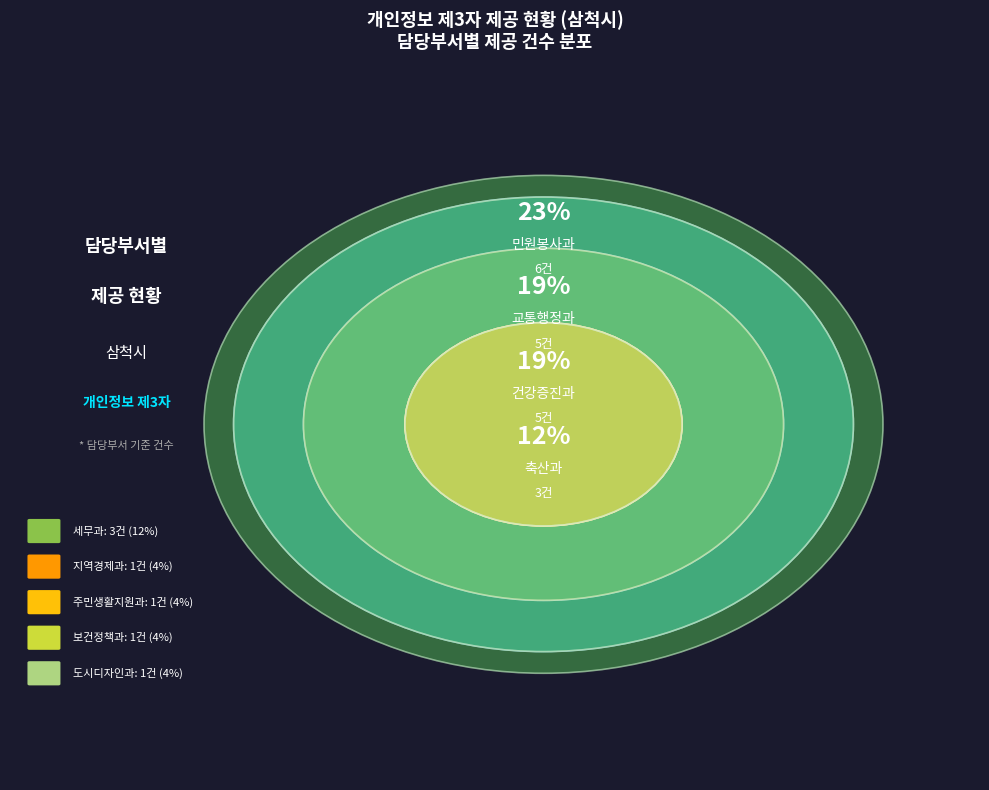

The 민원봉사과 slice represents 23% of the pie. True or false?

True